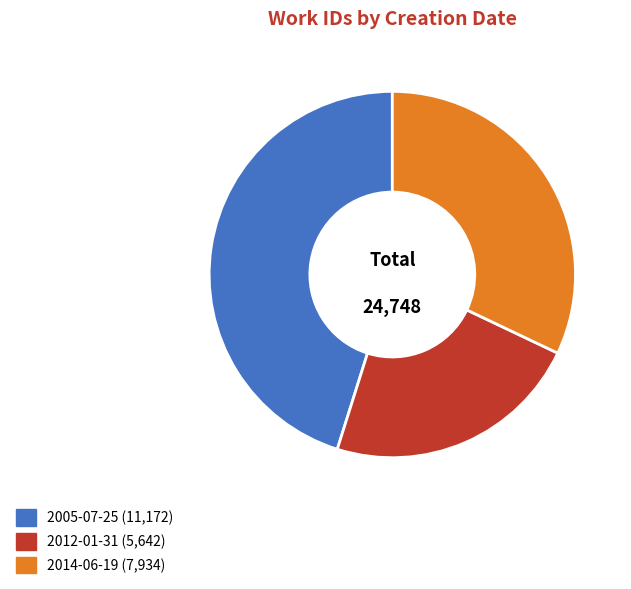

Does any single category account for the majority?

No